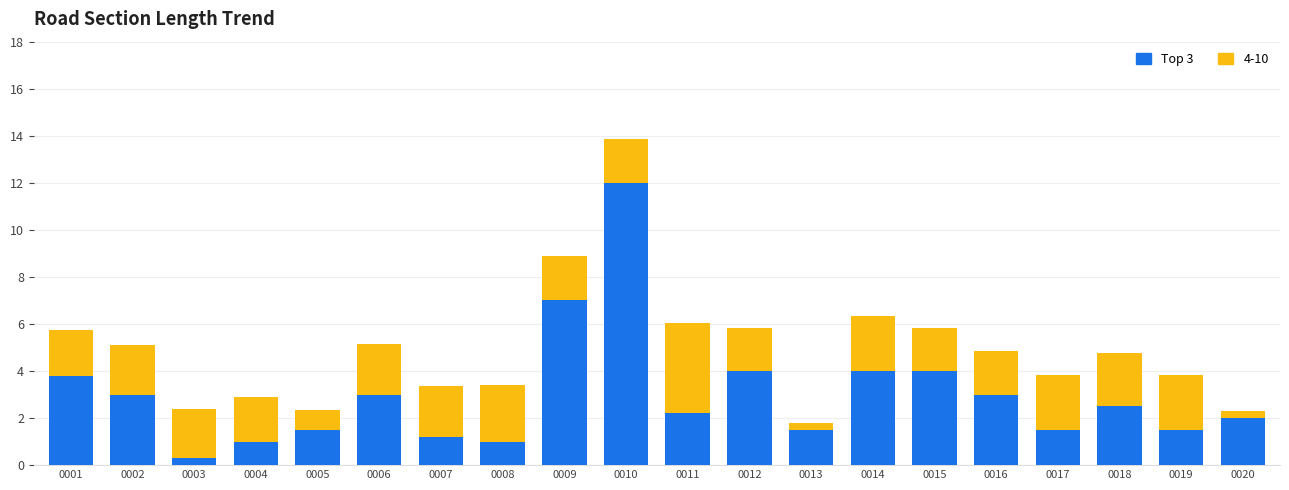

Does the chart contain stacked bars?

Yes